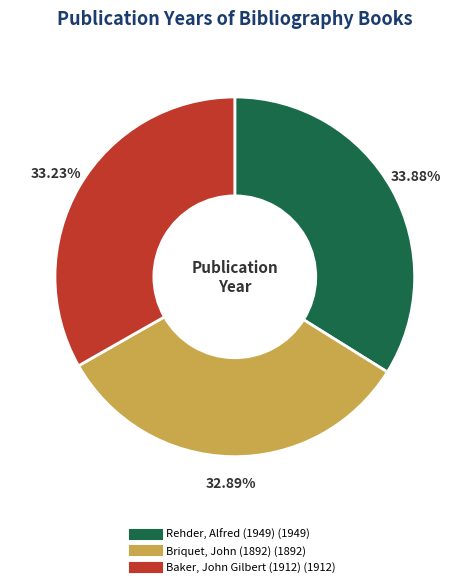

The Briquet, John (1892) slice represents 33% of the pie. True or false?

True